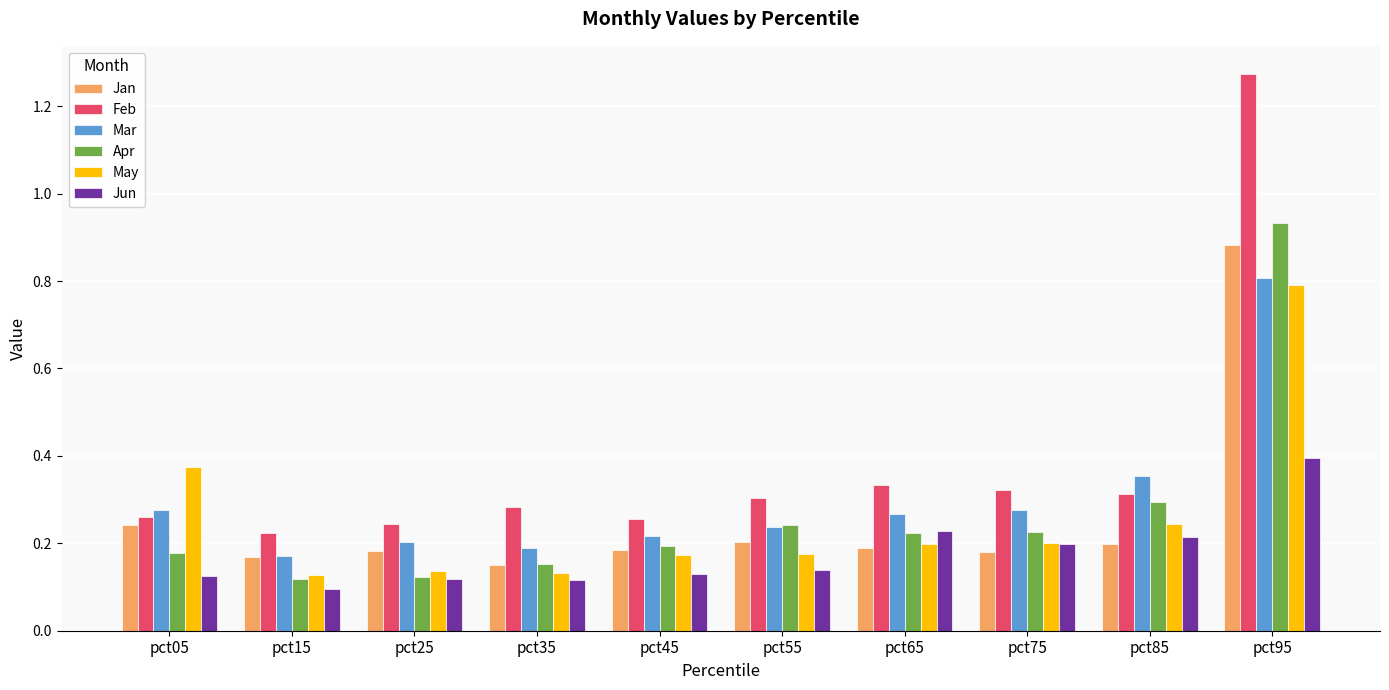

What is the sum of all May values?

2.6